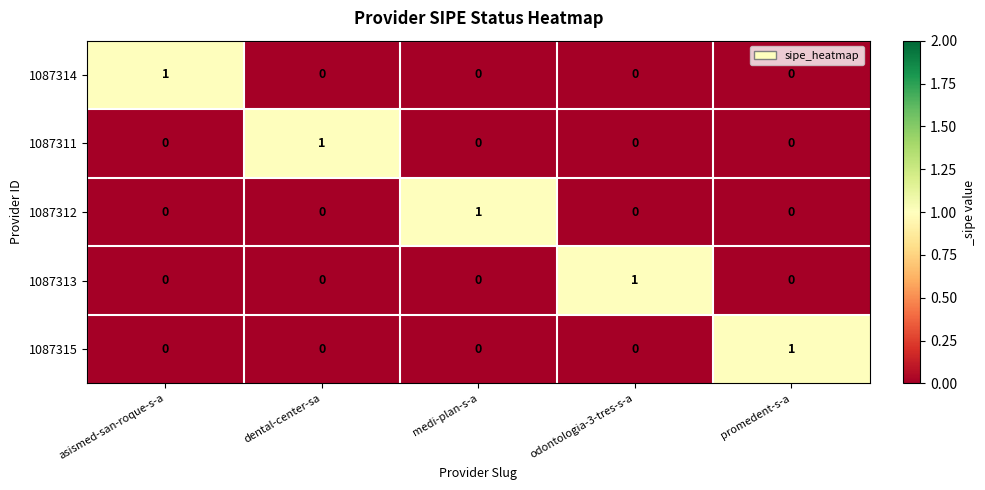

Is the value of 1087313 at promedent-s-a greater than the value of 1087311 at dental-center-sa?

No